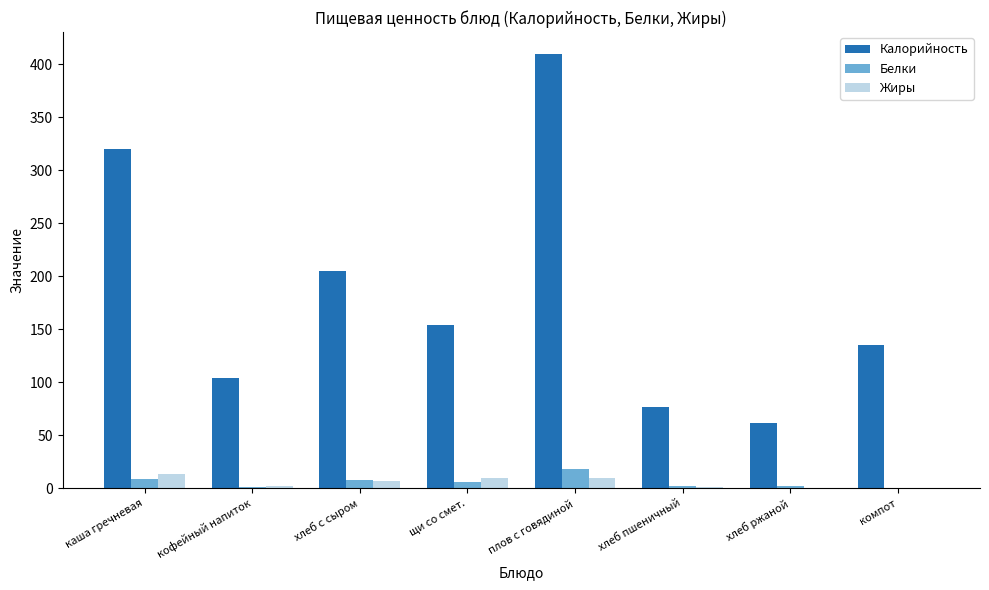

Is it true that Белки equals 18.0 at плов с говядиной?

True